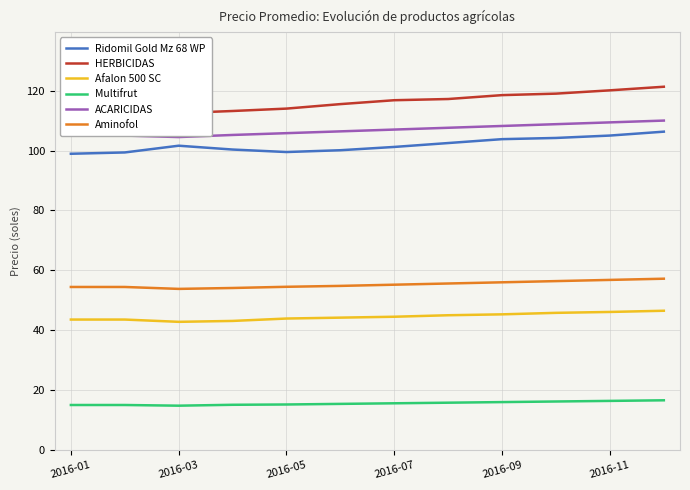

The value of Aminofol at 2016-07 is 22.6. True or false?

False